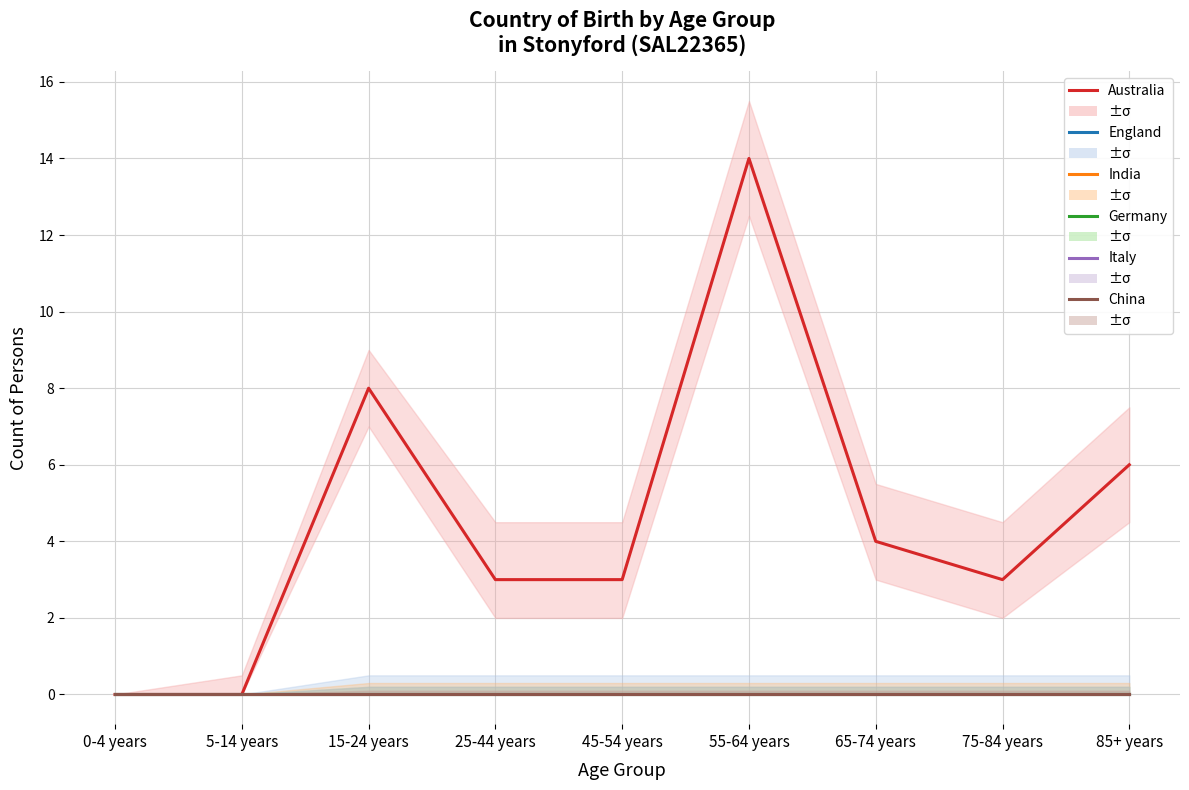

What position from the right is 75-84 years?

2